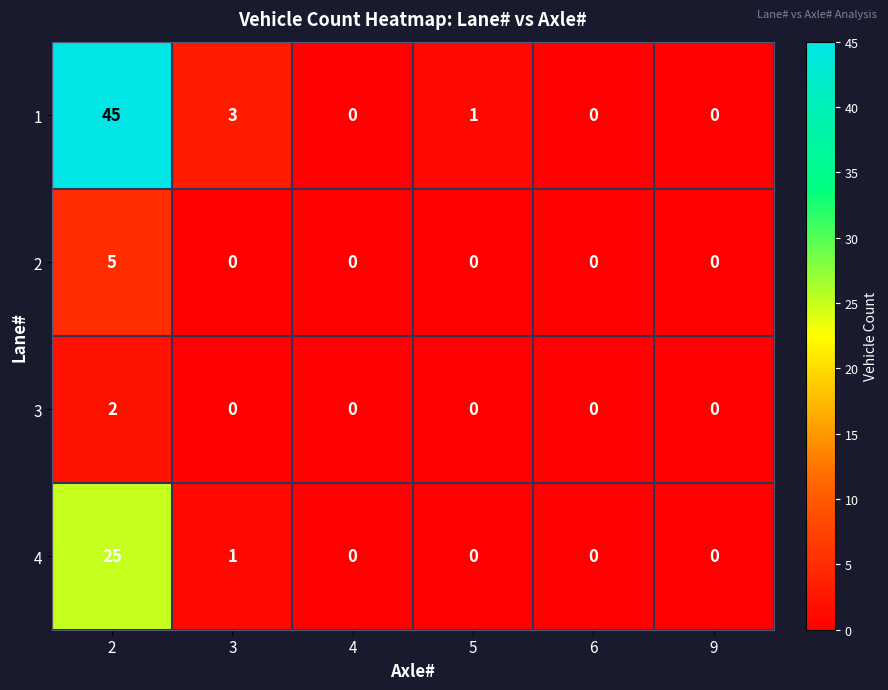

Which series has the largest total across all categories?

1